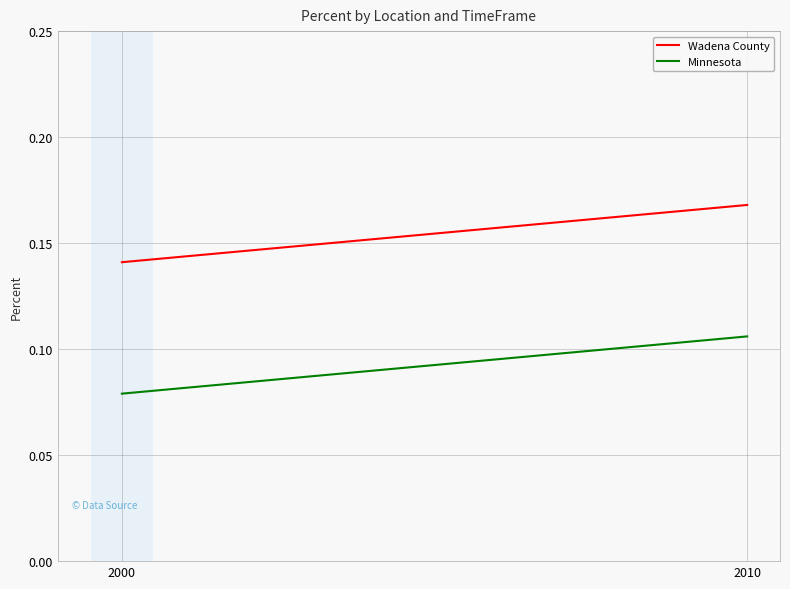

Which series changed the most between 2000 and 2010?

Wadena County